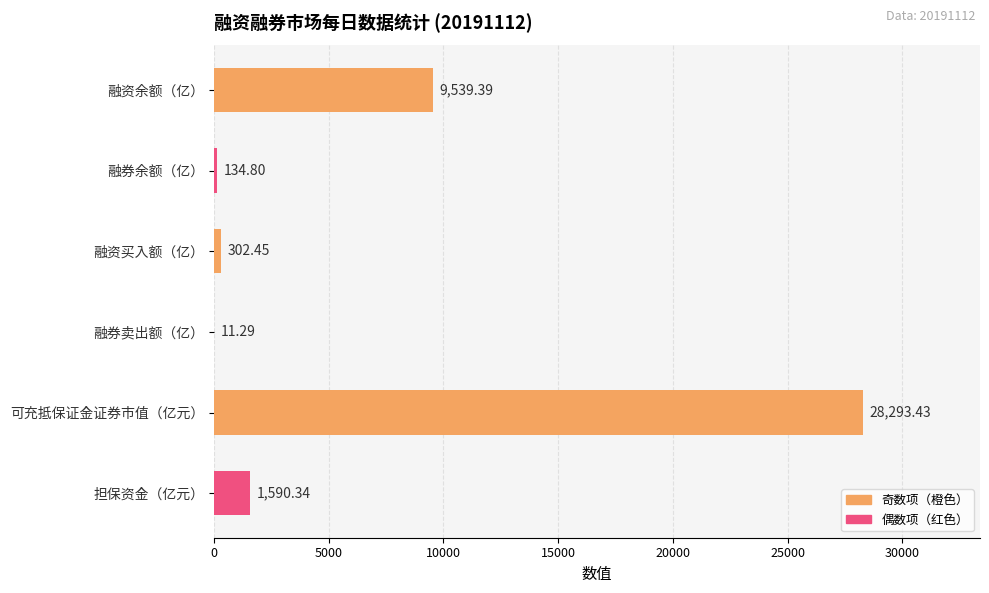

What is the sum of the values at 融资余额（亿） and 担保资金（亿元）?

11129.7